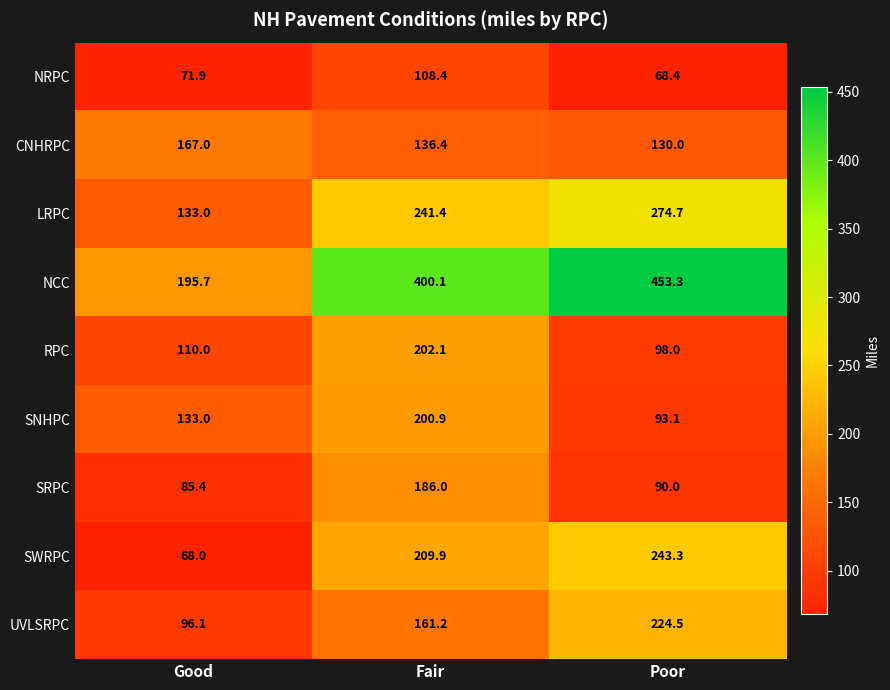

What is the difference between the maximum and second lowest values in the SRPC series?

96.0